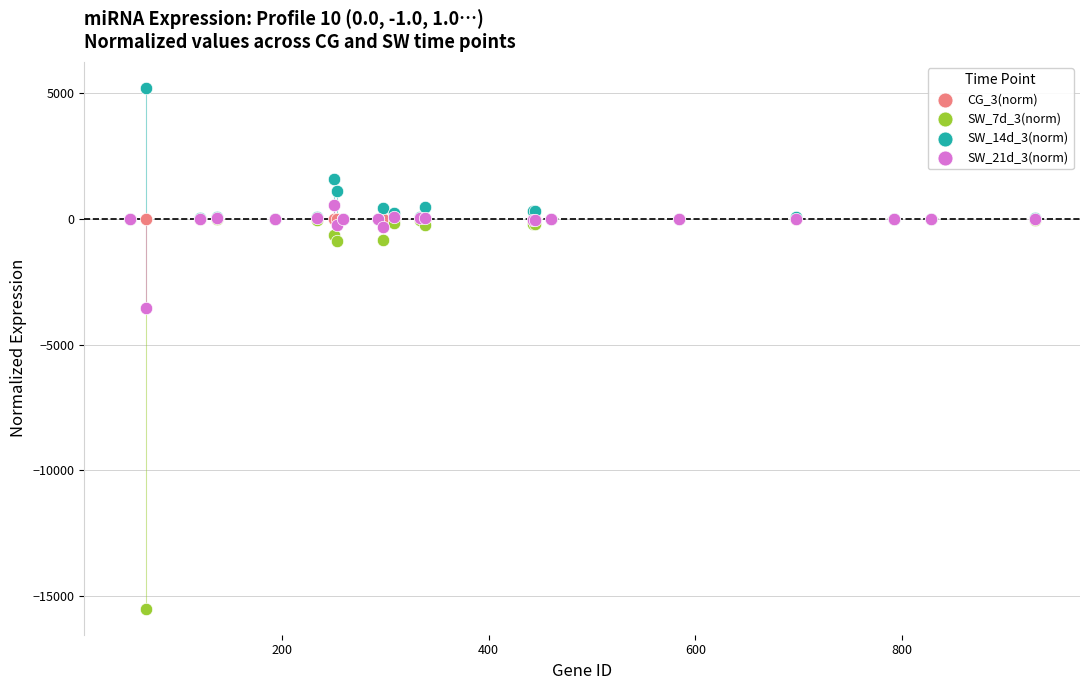

Across all series, what Y value is closest to -5148?

-3551.0